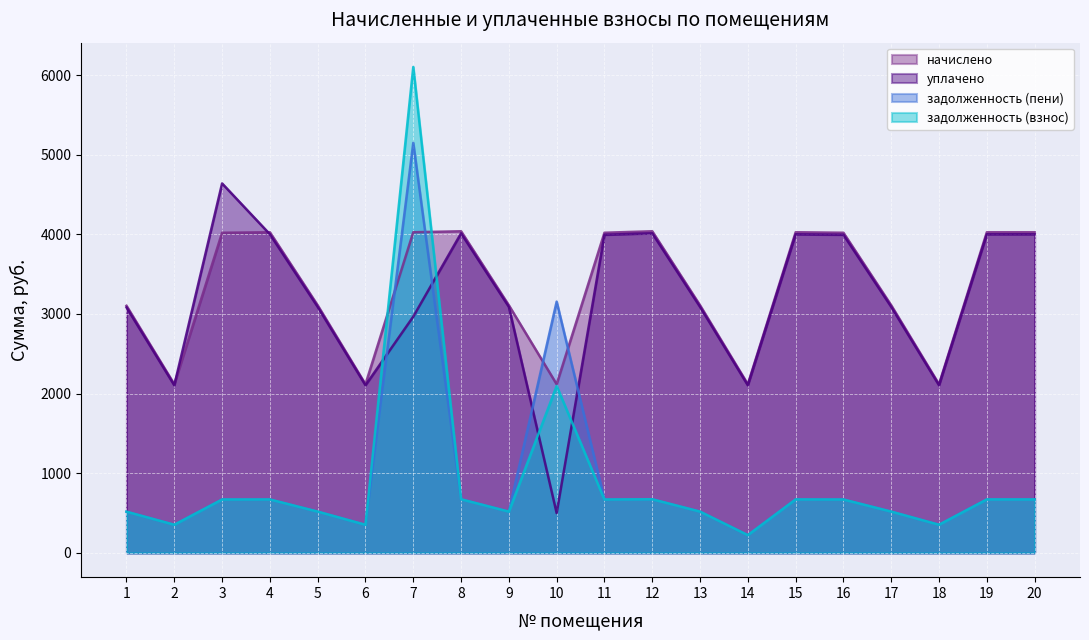

How many lines are shown in the chart?

4